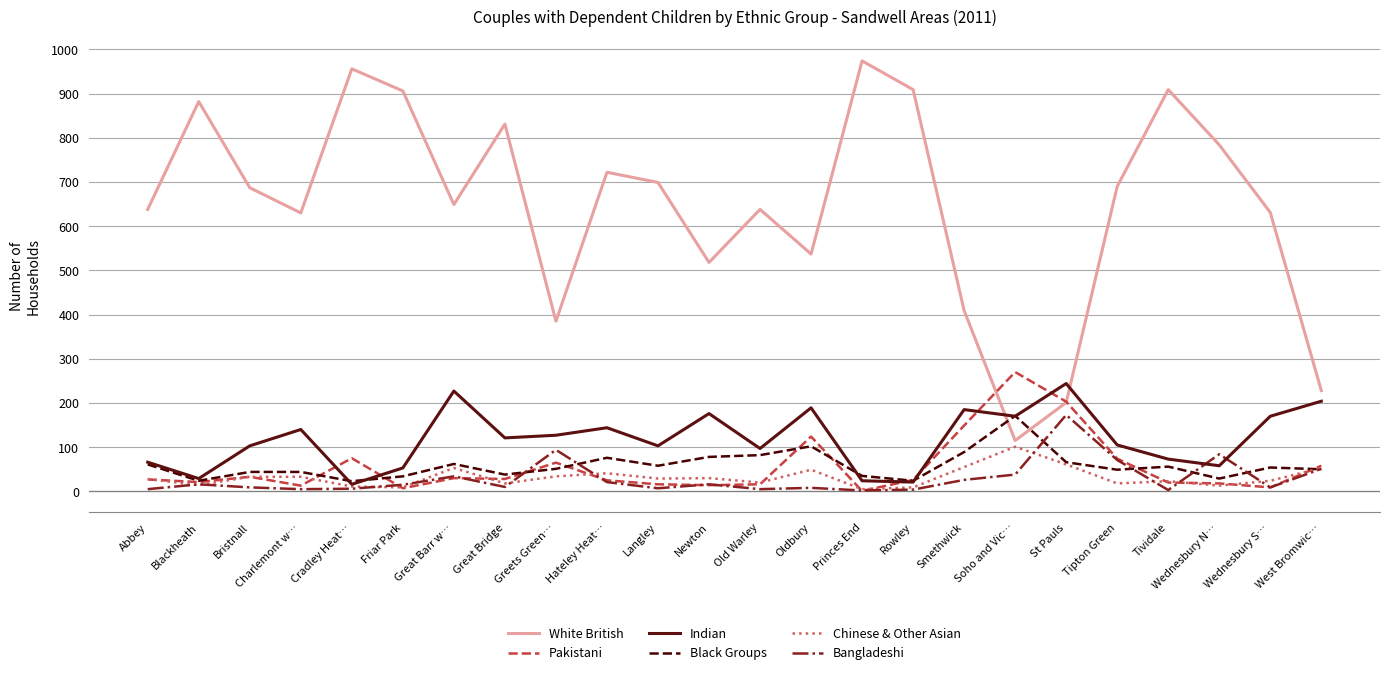

What is the total value across all series at Tipton Green?

1007